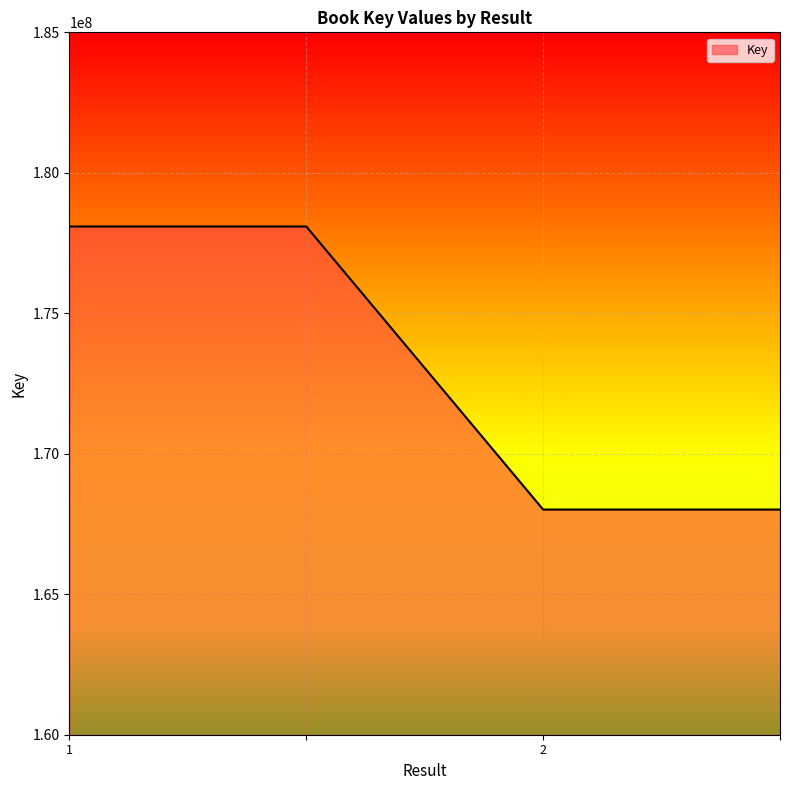

How many lines are shown in the chart?

1